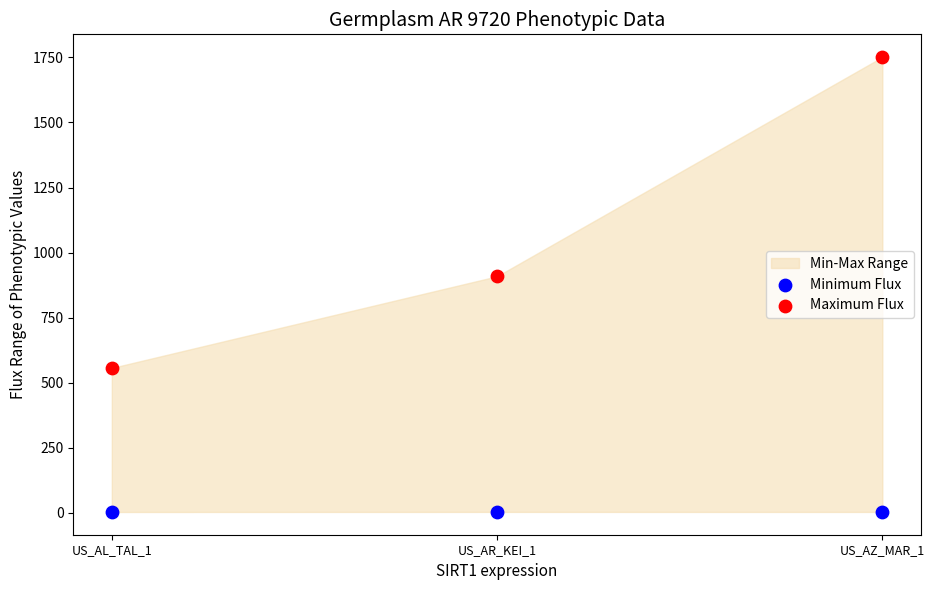

Which series contains the lowest Y value?

Minimum Flux